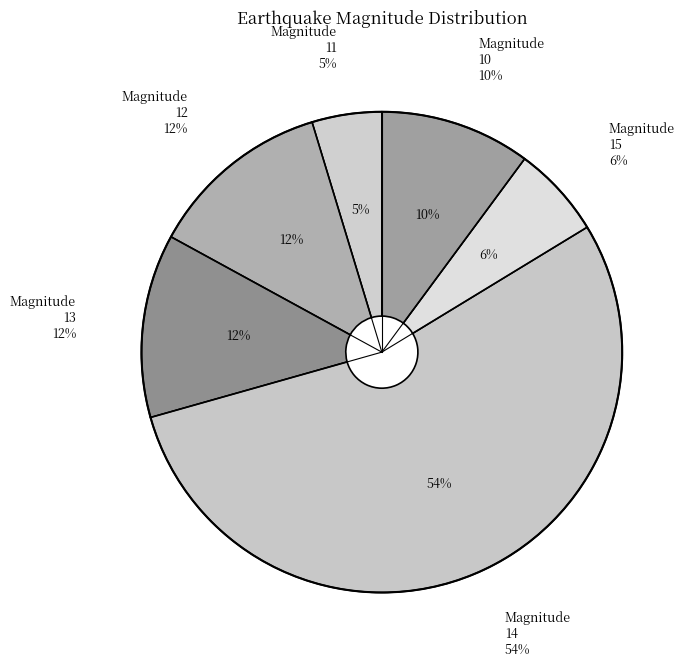

Is there a majority slice in this chart?

Yes